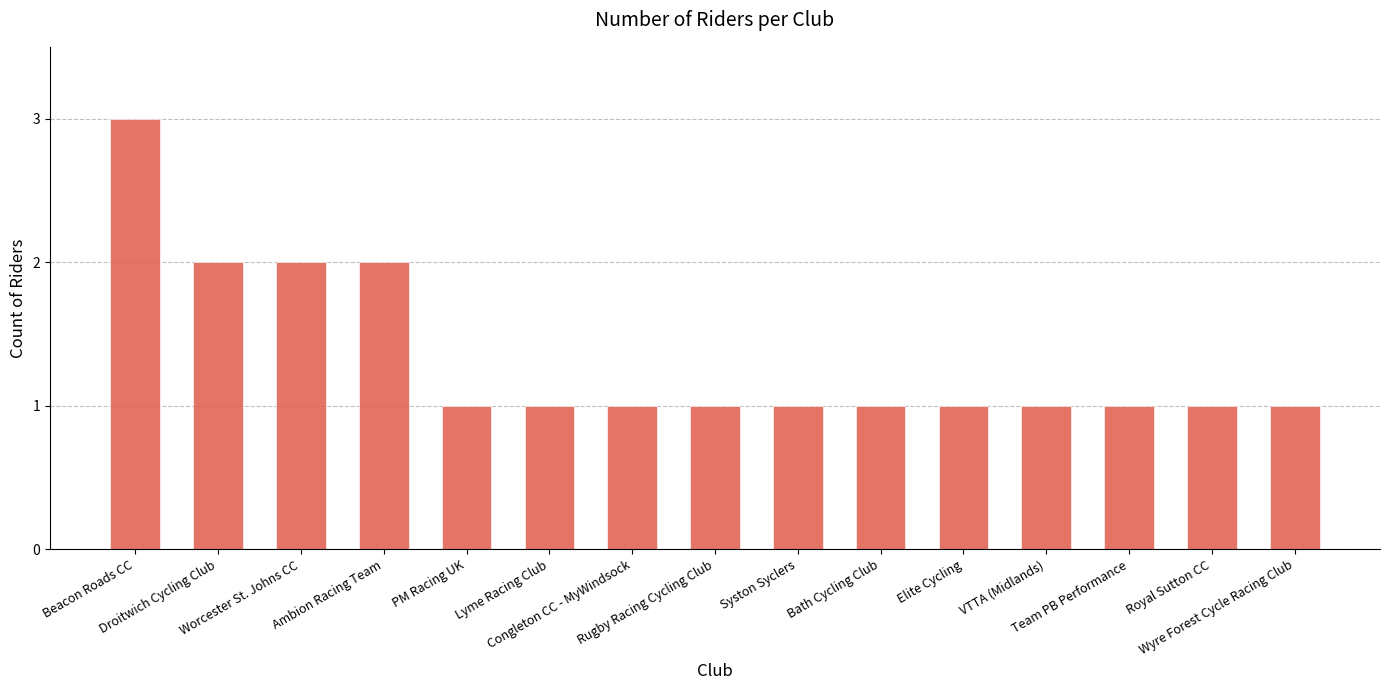

What is the maximum value shown in the chart?

3